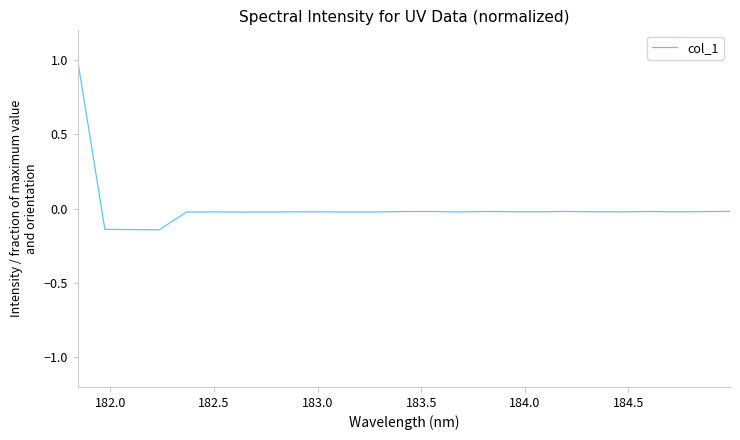

What is the difference between the maximum and minimum values?

1.1